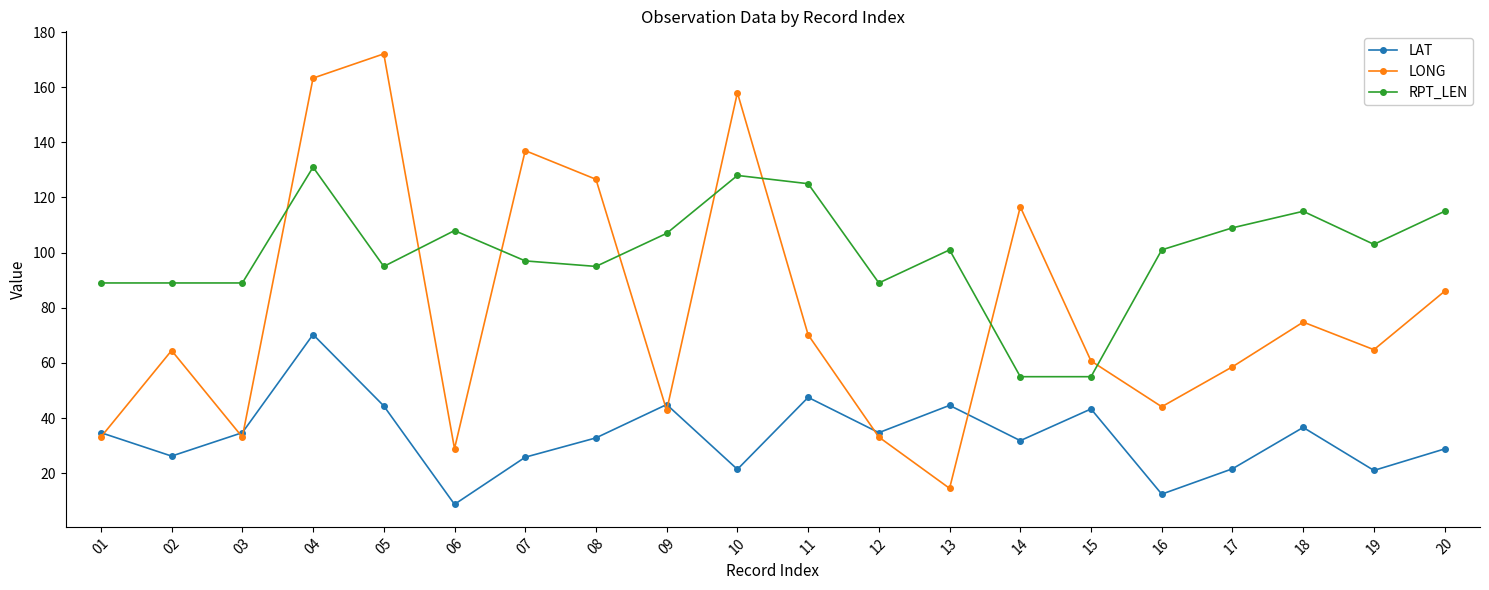

What is the difference between the maximum and second lowest values in the LONG series?

143.2